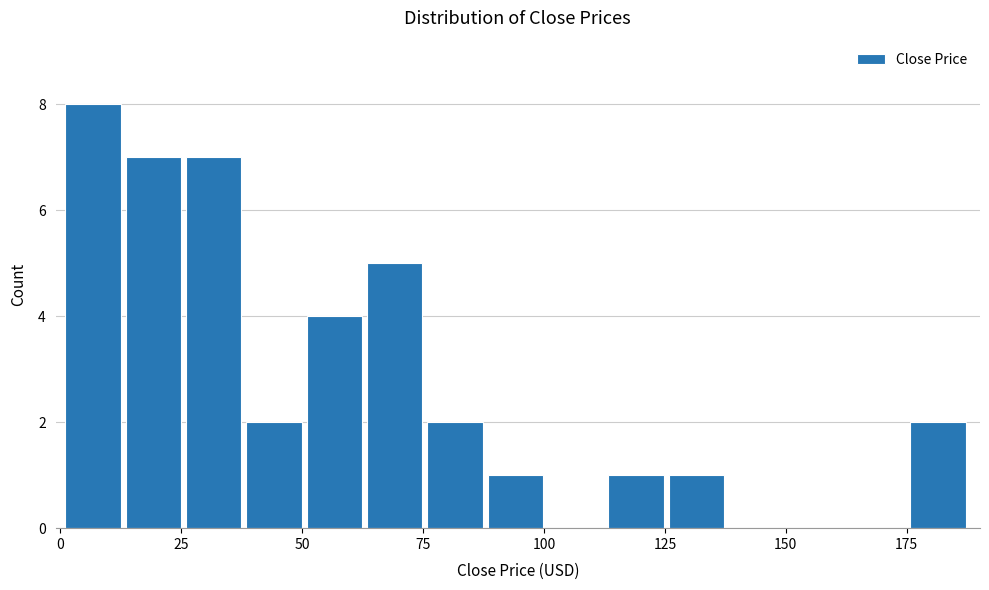

Read against the x-axis, roughly where is the centre of the tallest bar?

5